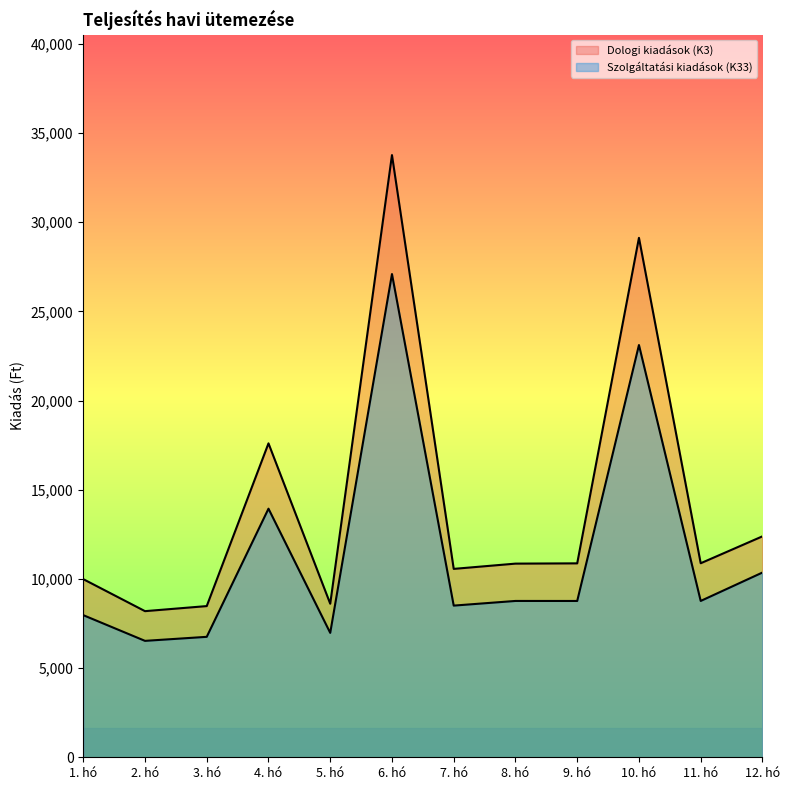

True or false: Szolgáltatási kiadások (K33) has a value of 23116 at 10. hó.

True